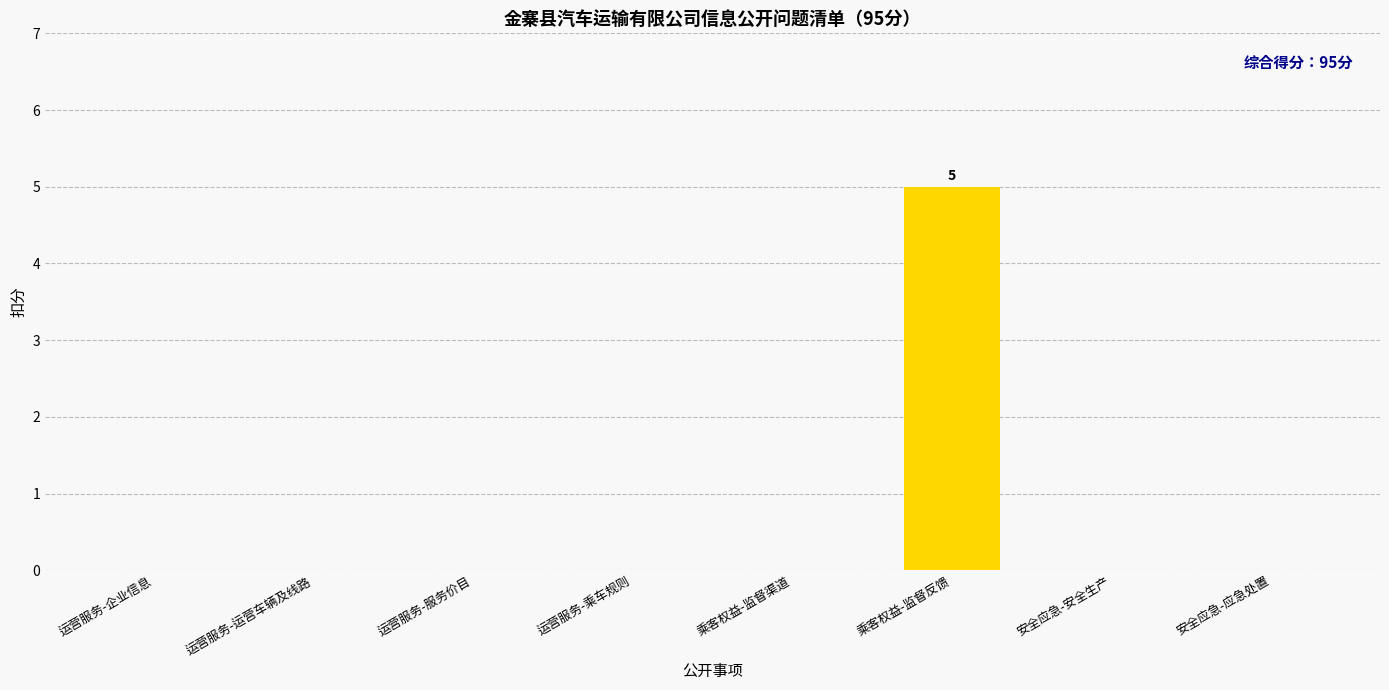

Is it true that the value at 安全应急-应急处置 is -3?

False